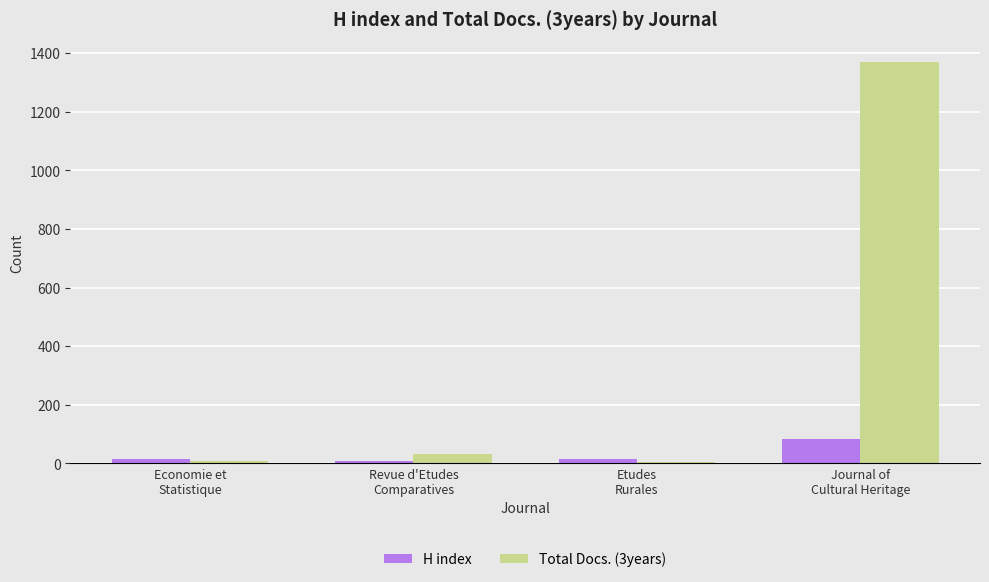

What is the difference between the maximum and minimum values in the H index series?

75